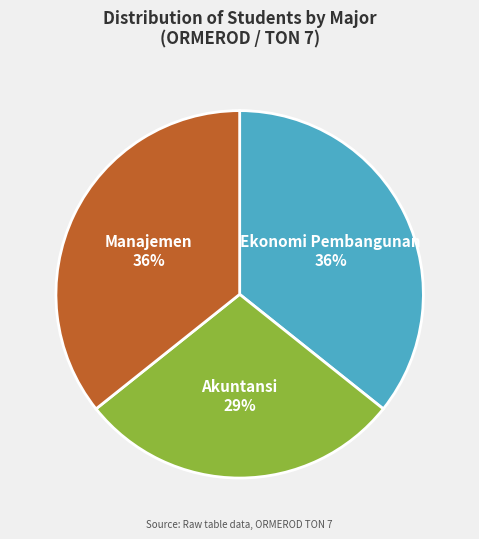

Is the sum of Ekonomi Pembangunan and Akuntansi greater than half?

Yes